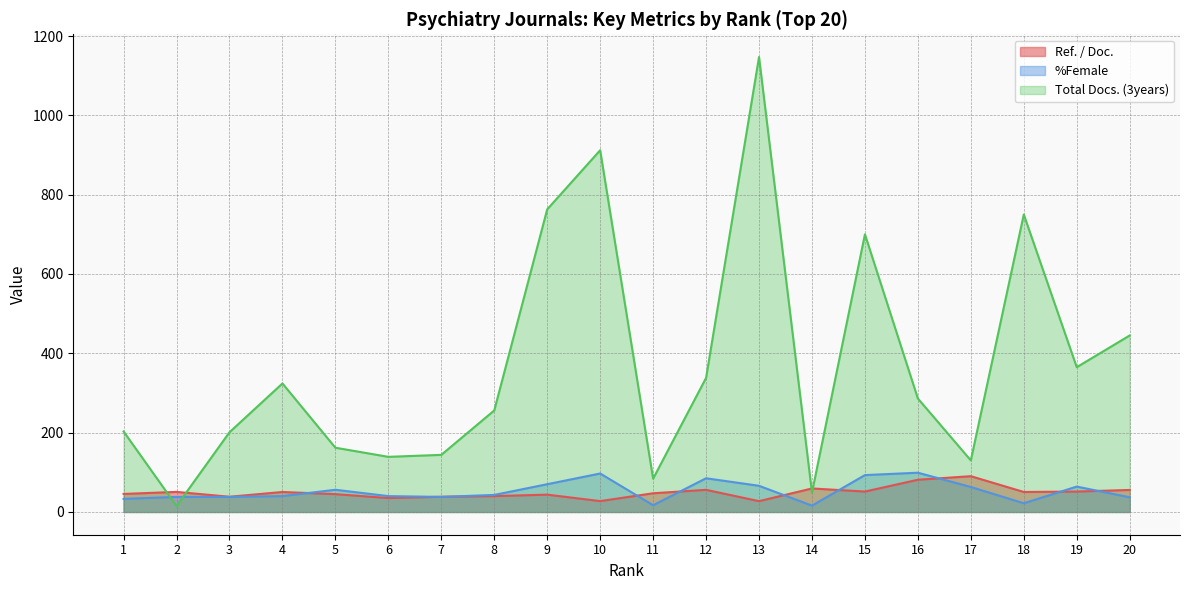

Reading right to left, what are all the values shown in this chart?

Ref. / Doc.: 20=55.5	19=51.5	18=50.4	17=90.2	16=81.2	15=51.5	14=59.3	13=27.3	12=55.8	11=47.2	10=27.4	9=43.7	8=40.0	7=38.3	6=35.1	5=44.9	4=50.4	3=38.4	2=50.6	1=45.5
%Female: 20=37.0	19=64.0	18=22.0	17=63.0	16=99.0	15=93.0	14=16.0	13=66.0	12=85.0	11=17.0	10=97.0	9=70.0	8=43.0	7=38.0	6=40.0	5=56.0	4=40.0	3=38.0	2=38.0	1=33.0
Total Docs. (3years): 20=445.0	19=365.0	18=750.0	17=130.0	16=286.0	15=700.0	14=49.0	13=1147.0	12=338.0	11=84.0	10=912.0	9=763.0	8=256.0	7=144.0	6=139.0	5=162.0	4=324.0	3=201.0	2=15.0	1=203.0